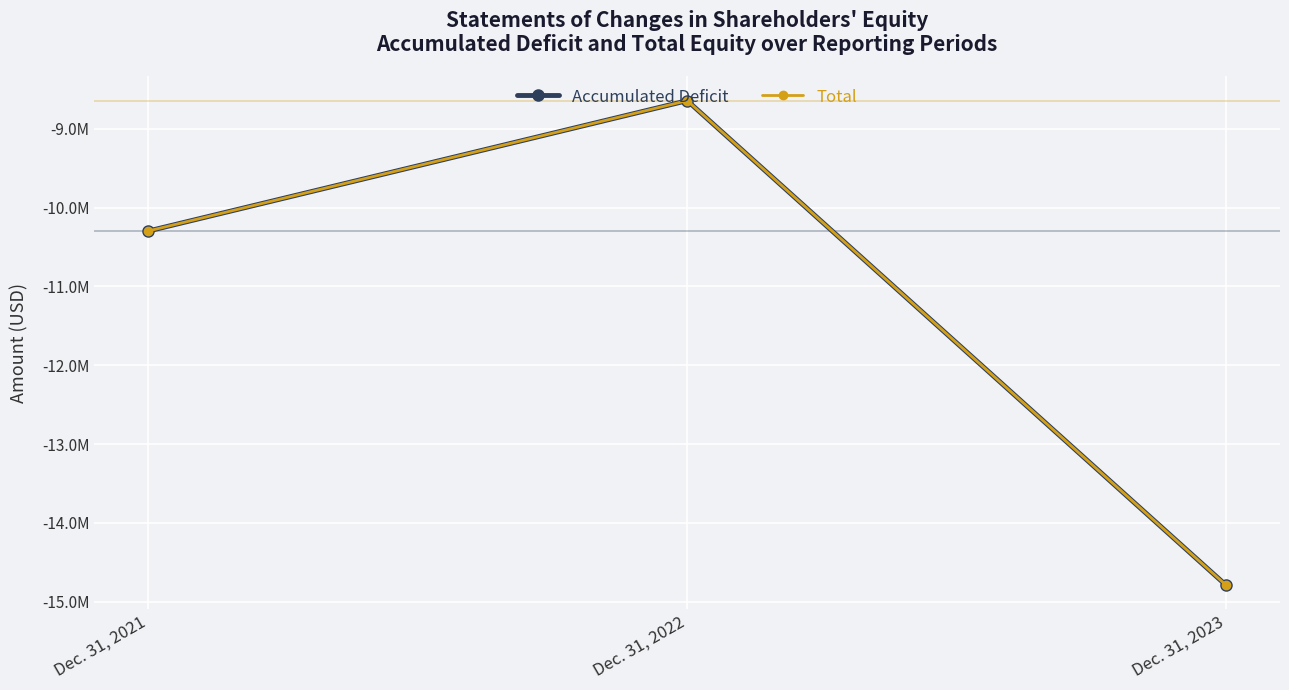

What are all the series names shown in the legend?

Accumulated Deficit, Total